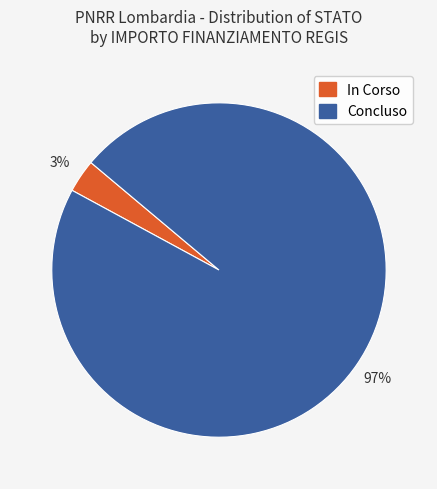

Is there any slice that represents more than half of the pie?

Yes